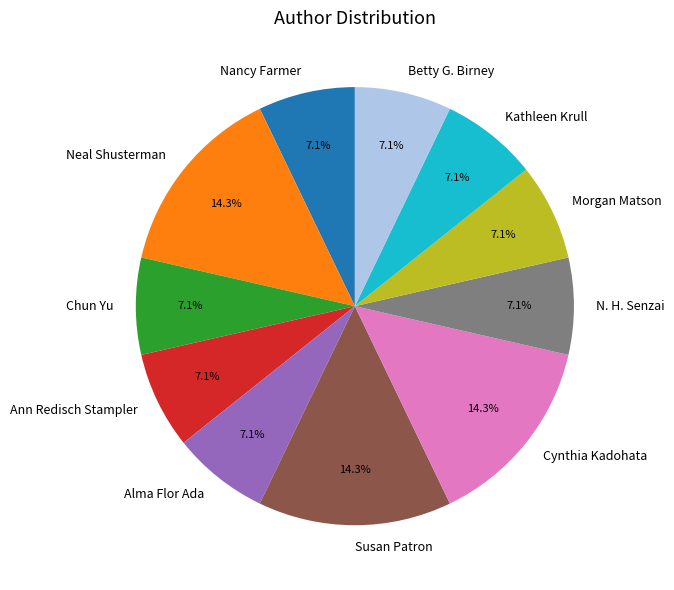

How many segments does this pie chart have?

11